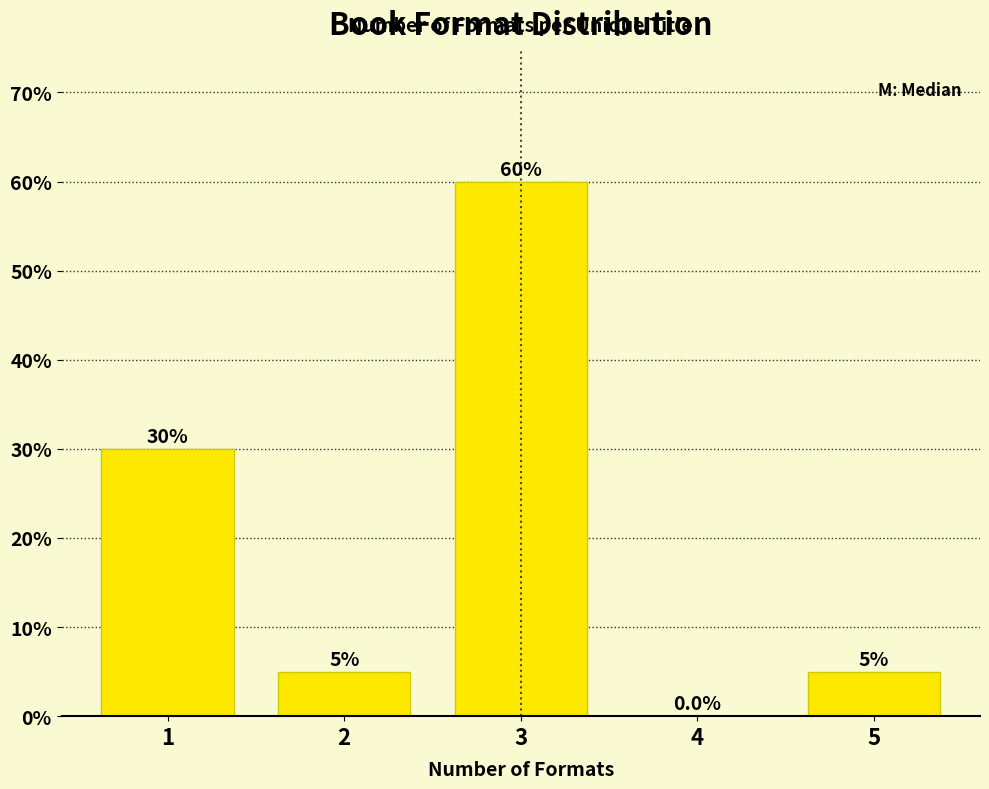

Reading left to right, list all the values displayed in this chart.

1=30	2=5	3=60	4=0	5=5